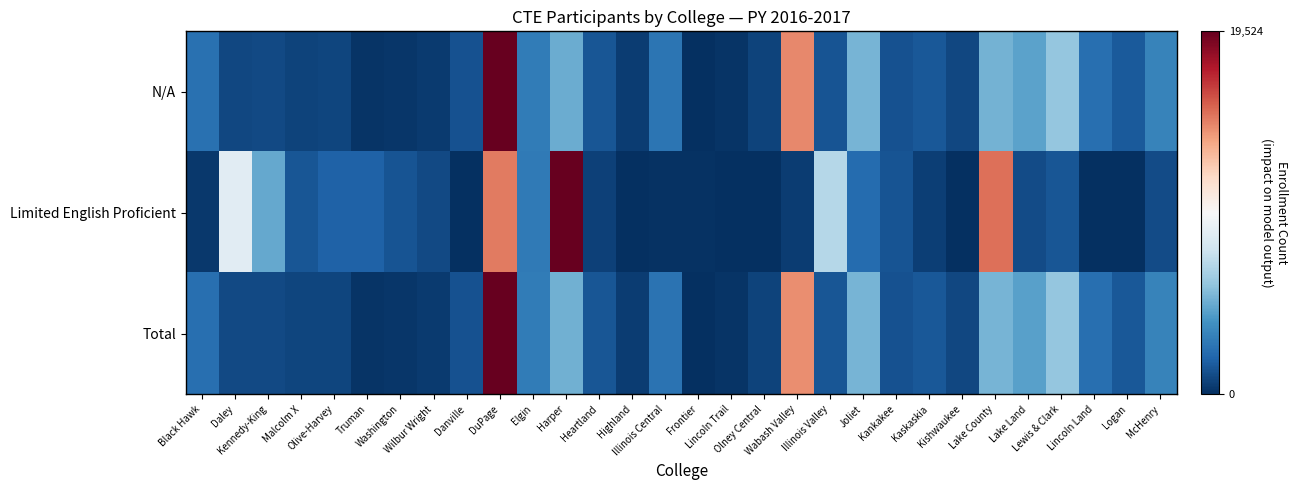

Reading left to right, transcribe all the data shown in this chart.

N/A: Black Hawk=-0.7	Daley=-0.9	Kennedy-King=-0.9	Malcolm X=-0.9	Olive-Harvey=-0.9	Truman=-1.0	Washington=-1.0	Wilbur Wright=-1.0	Danville=-0.9	DuPage=1.0	Elgin=-0.7	Harper=-0.5	Heartland=-0.9	Highland=-0.9	Illinois Central=-0.7	Frontier=-1.0	Lincoln Trail=-1.0	Olney Central=-0.9	Wabash Valley=0.5	Illinois Valley=-0.9	Joliet=-0.5	Kankakee=-0.9	Kaskaskia=-0.8	Kishwaukee=-0.9	Lake County=-0.5	Lake Land=-0.5	Lewis & Clark=-0.4	Lincoln Land=-0.8	Logan=-0.8	McHenry=-0.7
Limited English Proficient: Black Hawk=-1.0	Daley=-0.1	Kennedy-King=-0.5	Malcolm X=-0.9	Olive-Harvey=-0.8	Truman=-0.8	Washington=-0.9	Wilbur Wright=-0.9	Danville=-1.0	DuPage=0.5	Elgin=-0.7	Harper=1.0	Heartland=-0.9	Highland=-1.0	Illinois Central=-1.0	Frontier=-1.0	Lincoln Trail=-1.0	Olney Central=-1.0	Wabash Valley=-1.0	Illinois Valley=-0.3	Joliet=-0.8	Kankakee=-0.9	Kaskaskia=-0.9	Kishwaukee=-1.0	Lake County=0.6	Lake Land=-0.9	Lewis & Clark=-0.9	Lincoln Land=-1.0	Logan=-1.0	McHenry=-0.9
Total: Black Hawk=-0.8	Daley=-0.9	Kennedy-King=-0.9	Malcolm X=-0.9	Olive-Harvey=-0.9	Truman=-1.0	Washington=-1.0	Wilbur Wright=-1.0	Danville=-0.9	DuPage=1.0	Elgin=-0.7	Harper=-0.5	Heartland=-0.9	Highland=-0.9	Illinois Central=-0.7	Frontier=-1.0	Lincoln Trail=-1.0	Olney Central=-0.9	Wabash Valley=0.5	Illinois Valley=-0.9	Joliet=-0.5	Kankakee=-0.9	Kaskaskia=-0.8	Kishwaukee=-0.9	Lake County=-0.5	Lake Land=-0.5	Lewis & Clark=-0.4	Lincoln Land=-0.8	Logan=-0.8	McHenry=-0.7